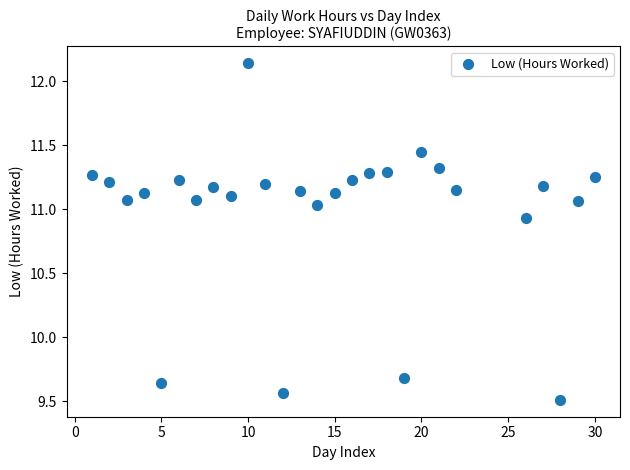

What is the range of Y values (max minus min)?

2.6